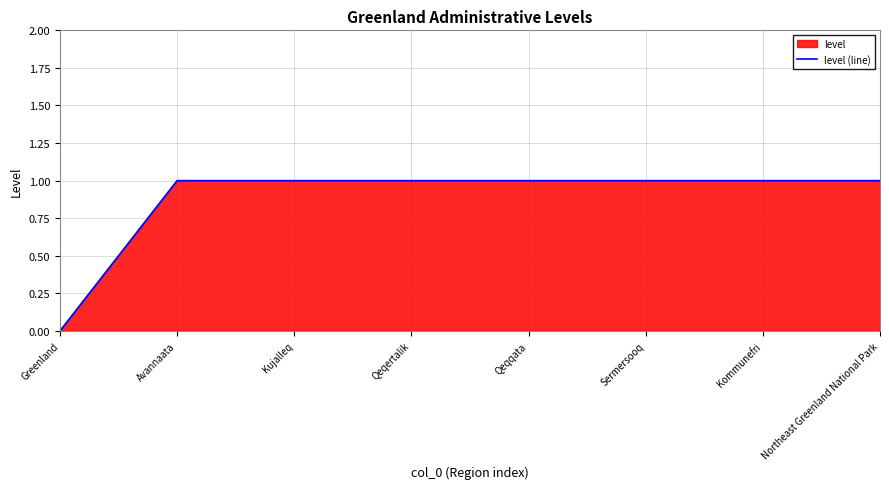

The chart shows a value of 1 at Qeqertalik. True or false?

False